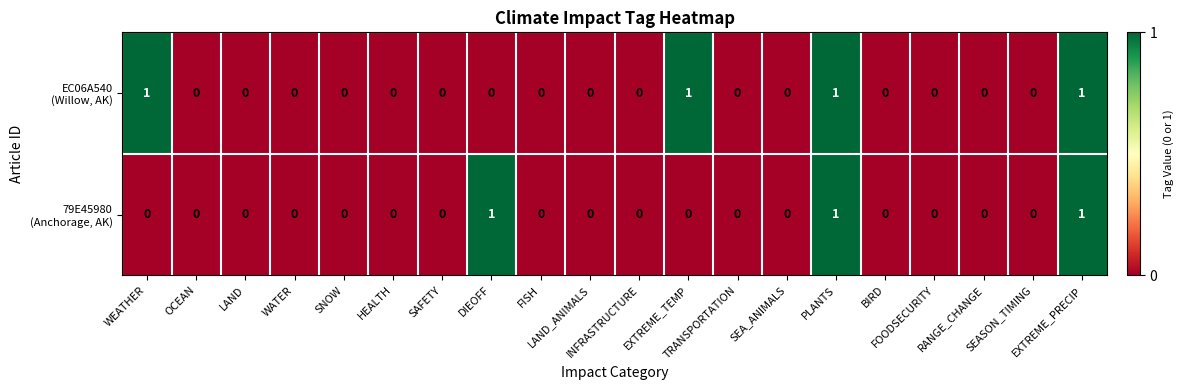

How many data points does each series have?

20